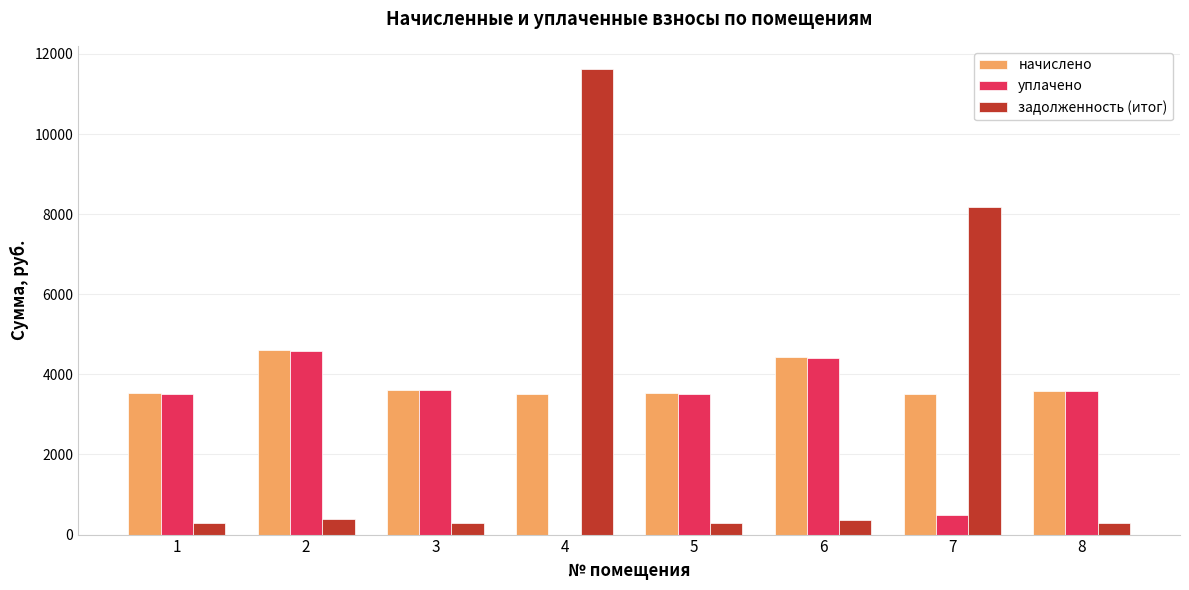

What is the highest value of the задолженность (итог) series?

11621.7